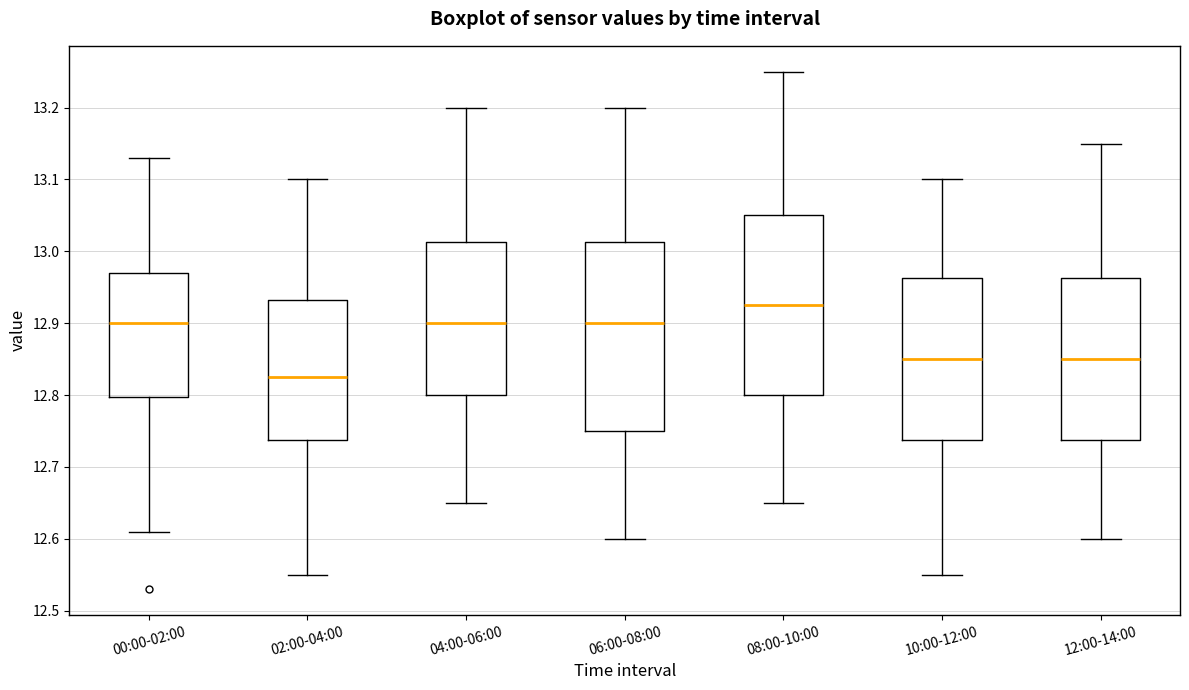

Where does the lower whisker of the box for 00:00-02:00 end on the y-axis? The values are not printed on the chart, so give them approximately, as read against the axis.

12.61